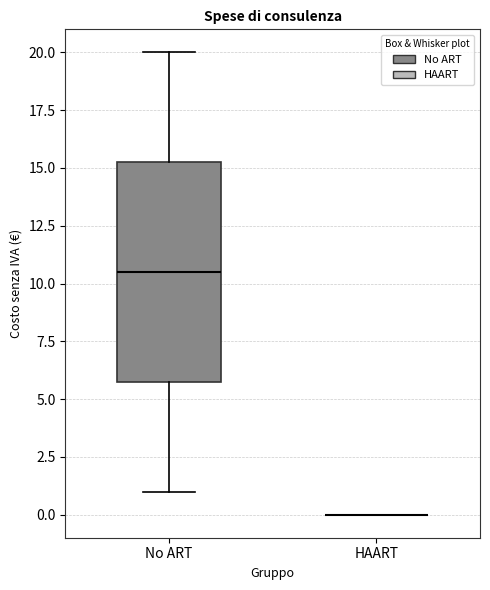

Which box is the tallest, from its lower edge to its upper edge?

No ART